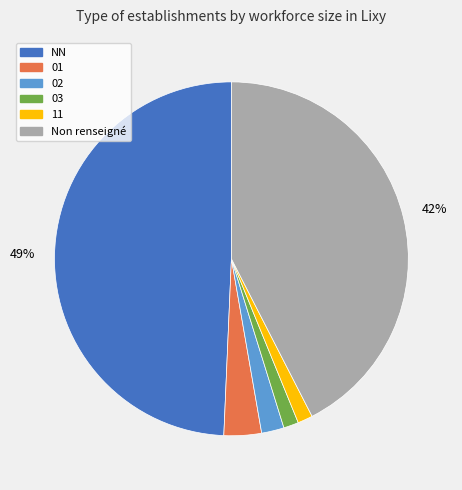

Is there a majority slice in this chart?

No